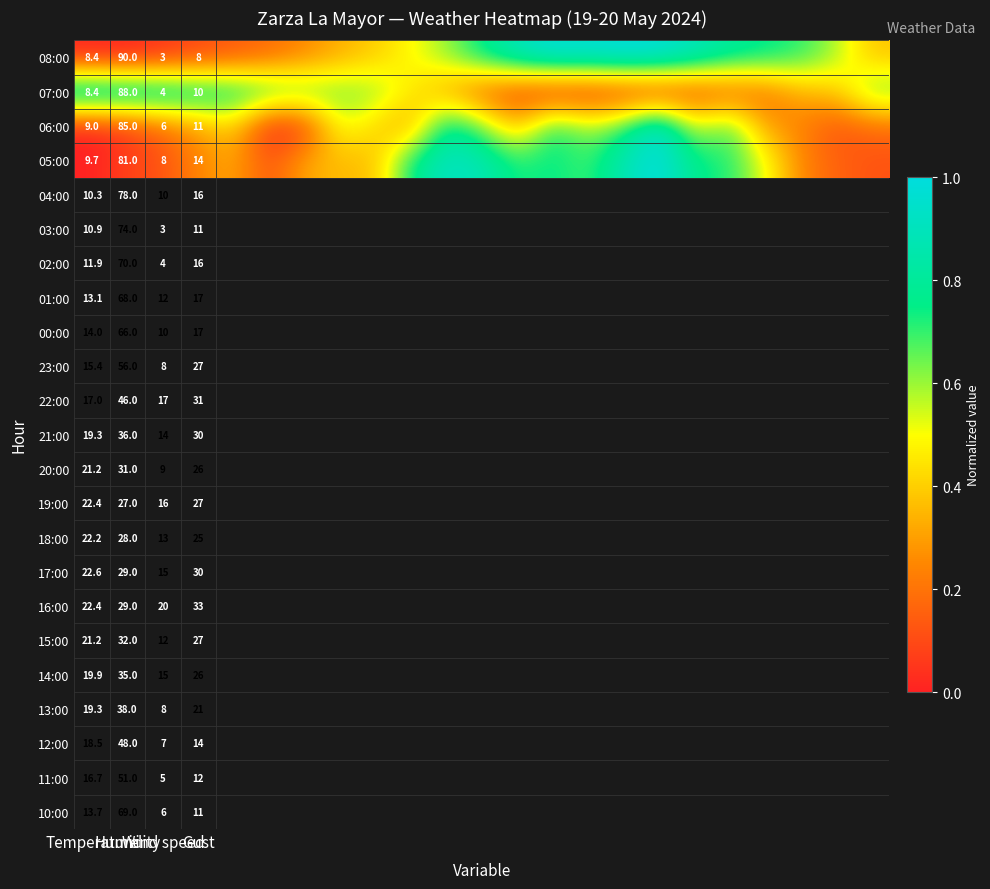

List the series in order of their overall mean, lowest first.

06:00, 07:00, 05:00, 08:00